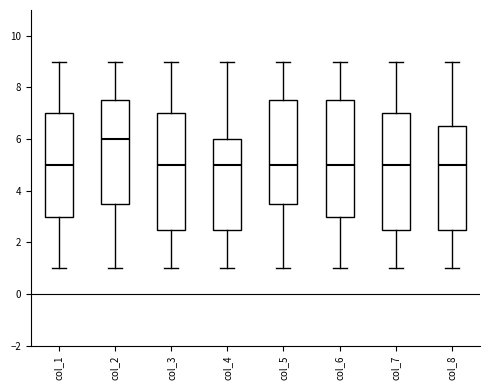

Which box has the highest median line?

col_2